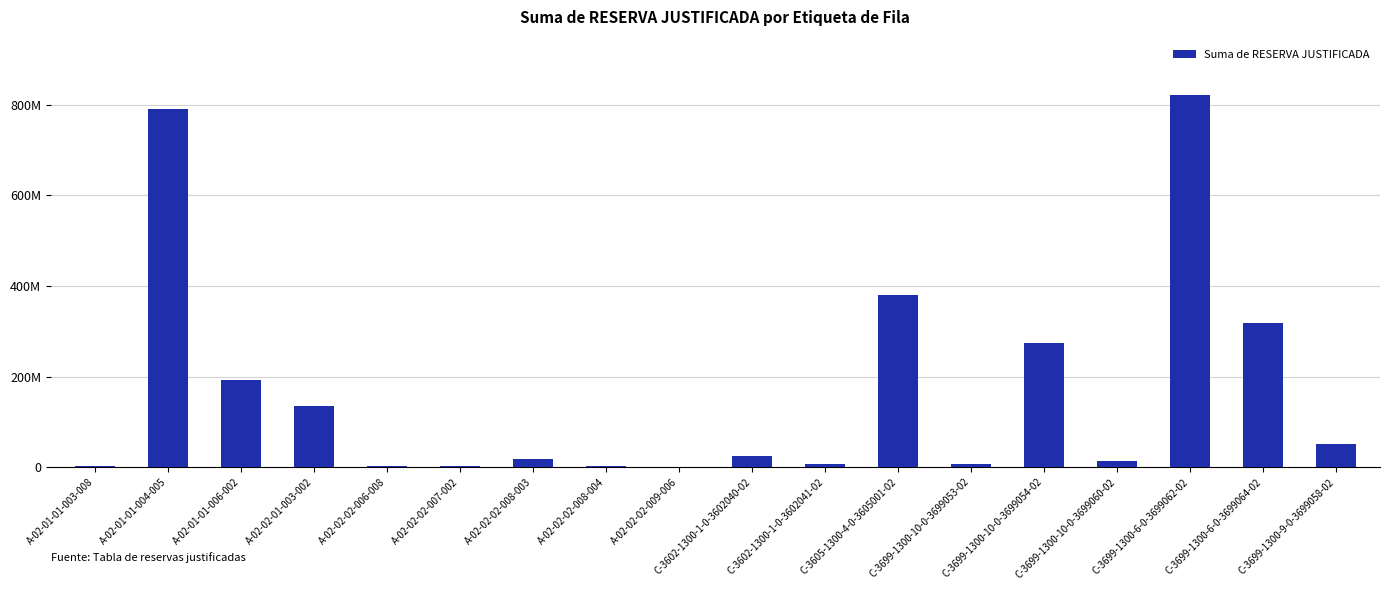

What is the smallest value displayed?

553896.0